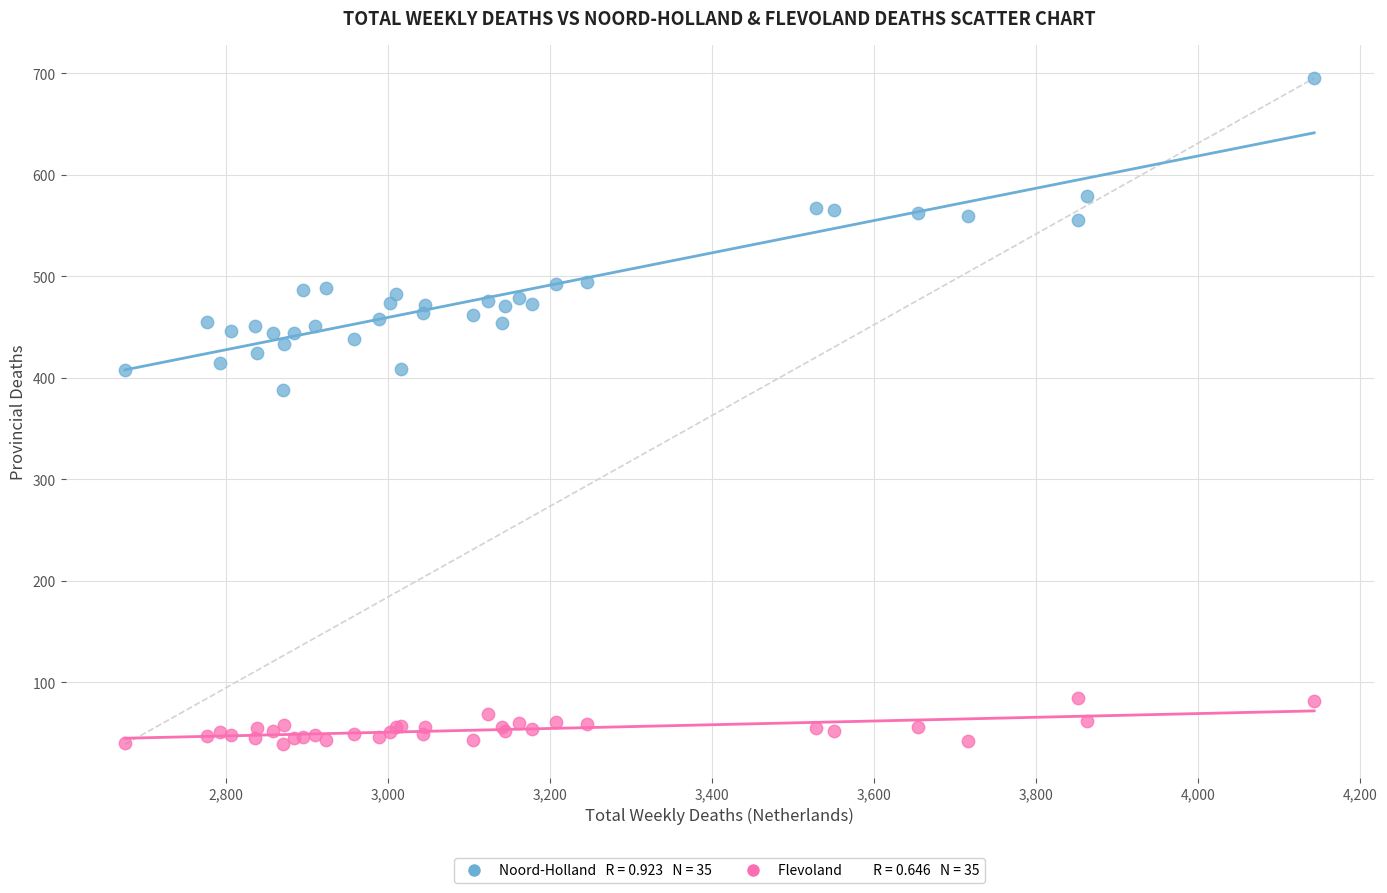

Across all series, what Y value is closest to 367?

388